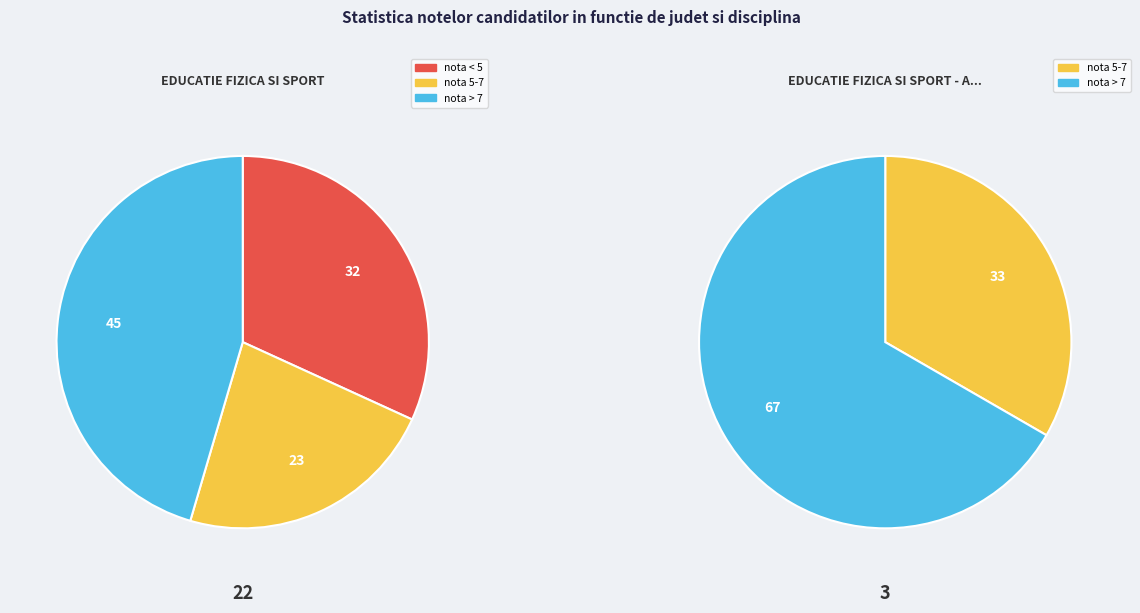

True or false: EDUCATIE FIZICA SI SPORT - ANTRENORI accounts for 31% of the total.

False